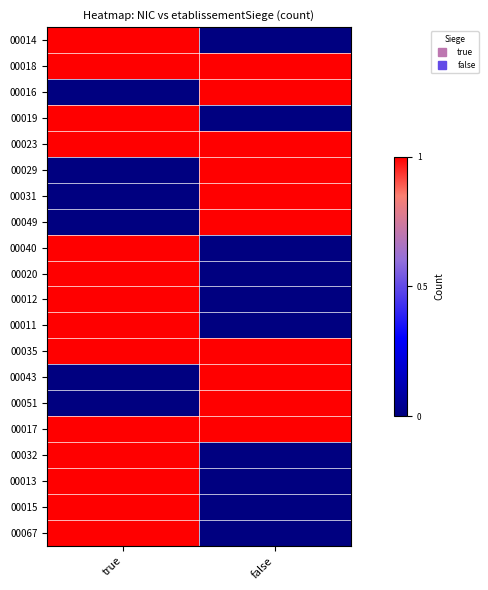

Reading left to right, extract all data points from this chart.

00014: true=1	false=0
00018: true=1	false=1
00016: true=0	false=1
00019: true=1	false=0
00023: true=1	false=1
00029: true=0	false=1
00031: true=0	false=1
00049: true=0	false=1
00040: true=1	false=0
00020: true=1	false=0
00012: true=1	false=0
00011: true=1	false=0
00035: true=1	false=1
00043: true=0	false=1
00051: true=0	false=1
00017: true=1	false=1
00032: true=1	false=0
00013: true=1	false=0
00015: true=1	false=0
00067: true=1	false=0